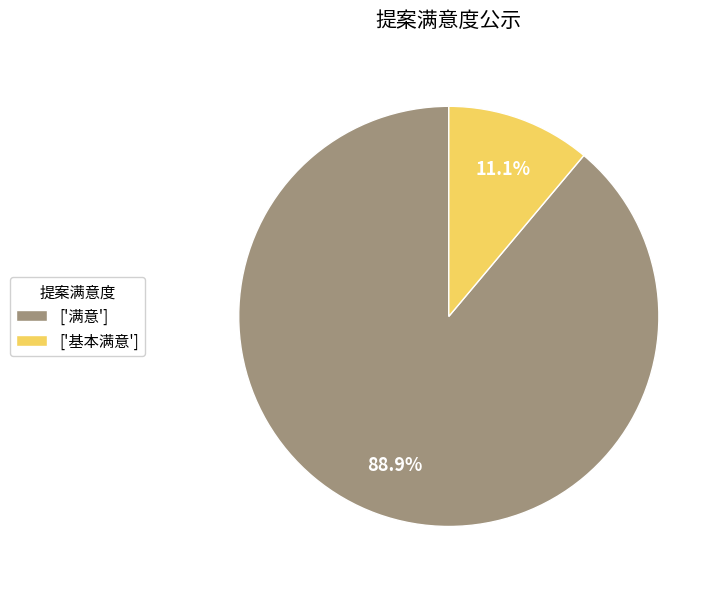

Does any single category account for the majority?

Yes